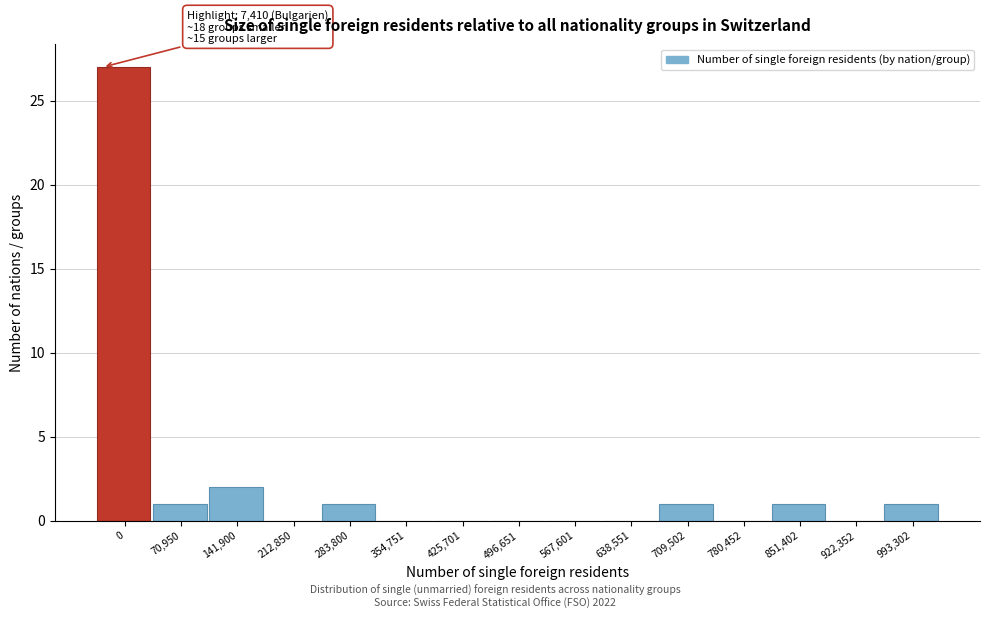

Reading right to left, list all the values displayed in this chart.

993,302=1	922,352=0	851,402=1	780,452=0	709,502=1	638,551=0	567,601=0	496,651=0	425,701=0	354,751=0	283,800=1	212,850=0	141,900=2	70,950=1	0=27